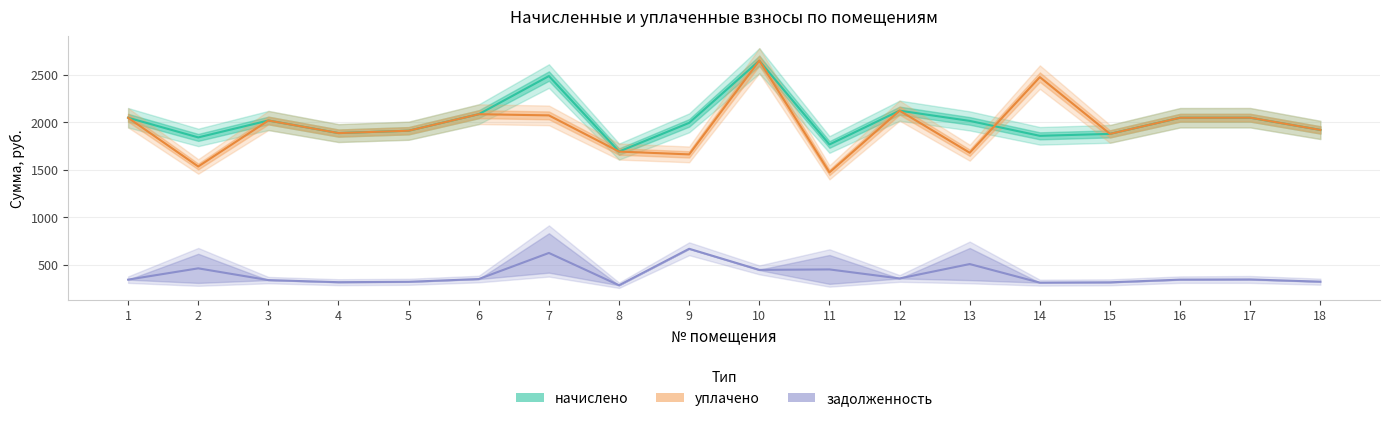

What is the sum of all уплачено values?

35155.4